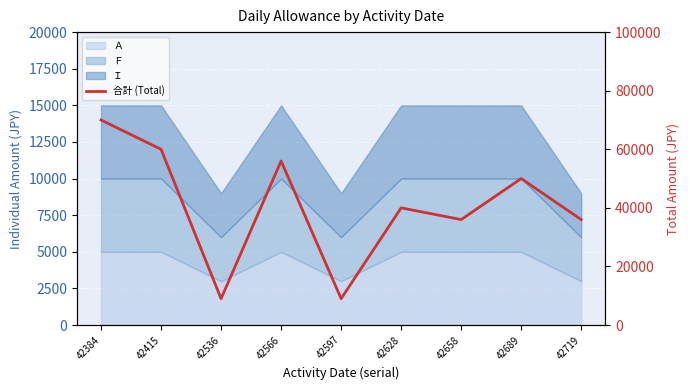

Between 42689 and 42536, which is larger?

42689